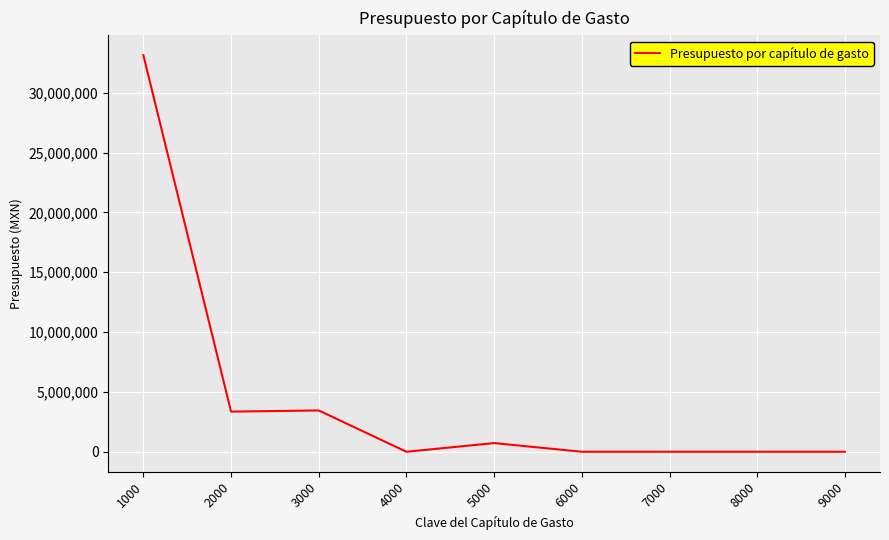

What is the difference between the maximum and minimum values?

33124778.1